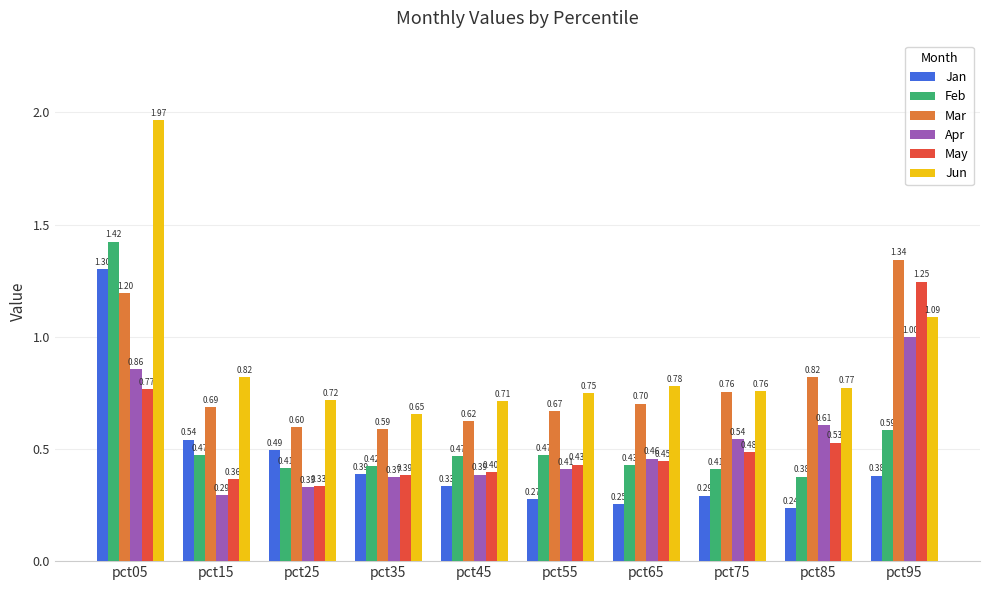

Which series has the largest range (max minus min)?

Jun